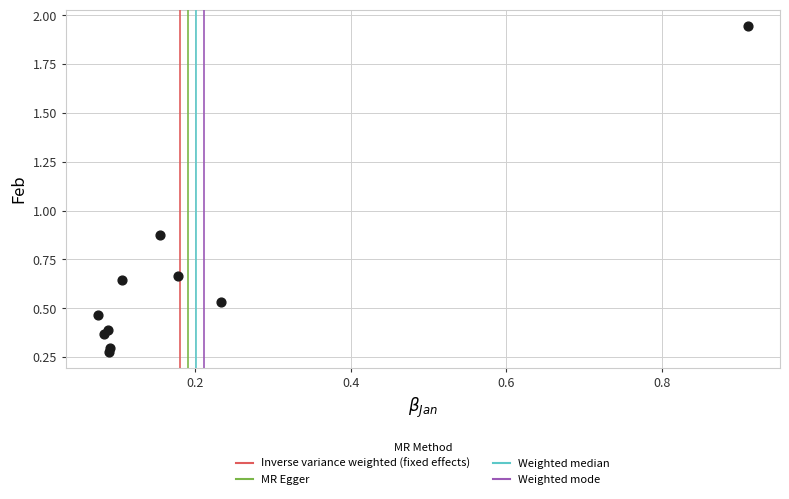

What is the range of X values (max minus min)?

0.8